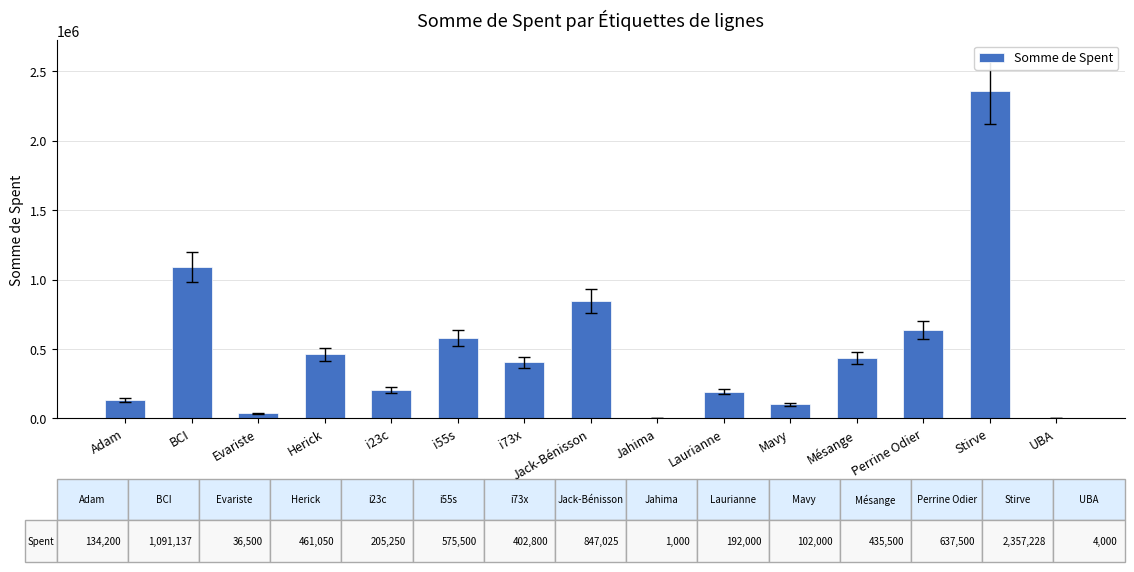

The chart shows a value of 102000.0 at Mavy. True or false?

True